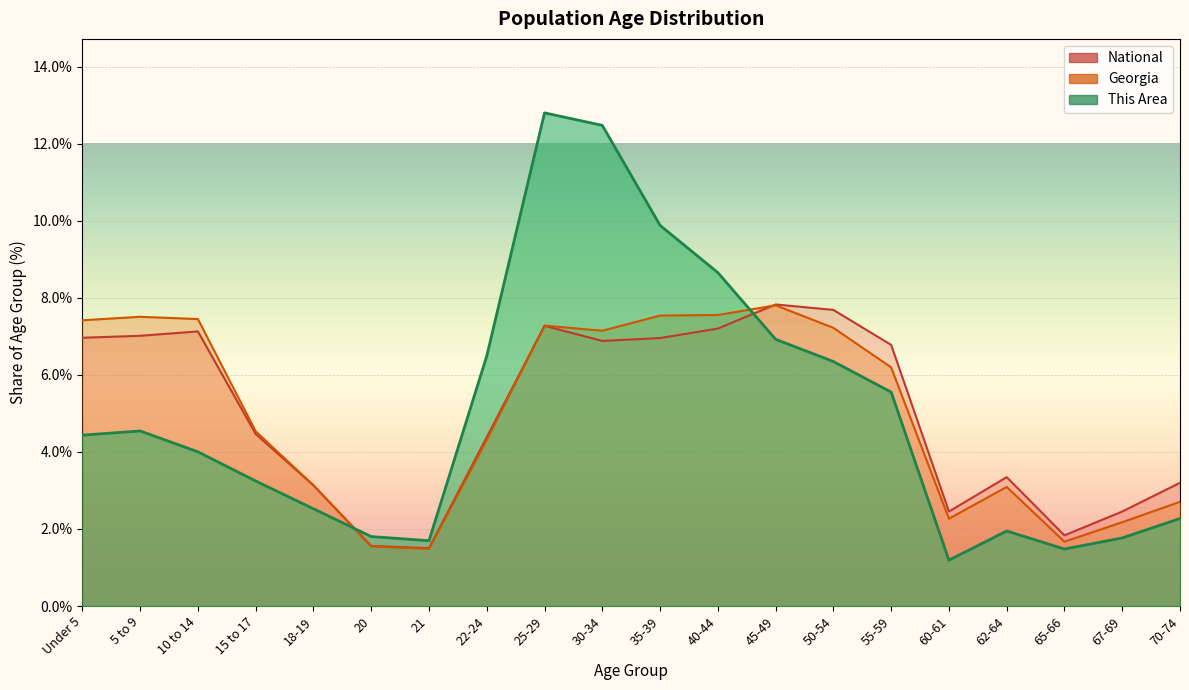

At how many categories does at least one series exceed 6?

11